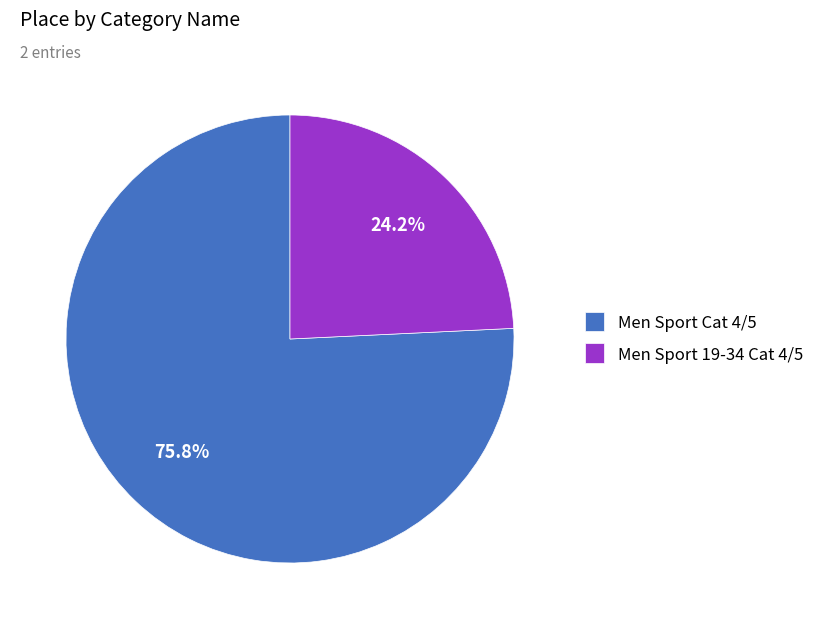

Between Men Sport Cat 4/5 and Men Sport 19-34 Cat 4/5, which is larger?

Men Sport Cat 4/5